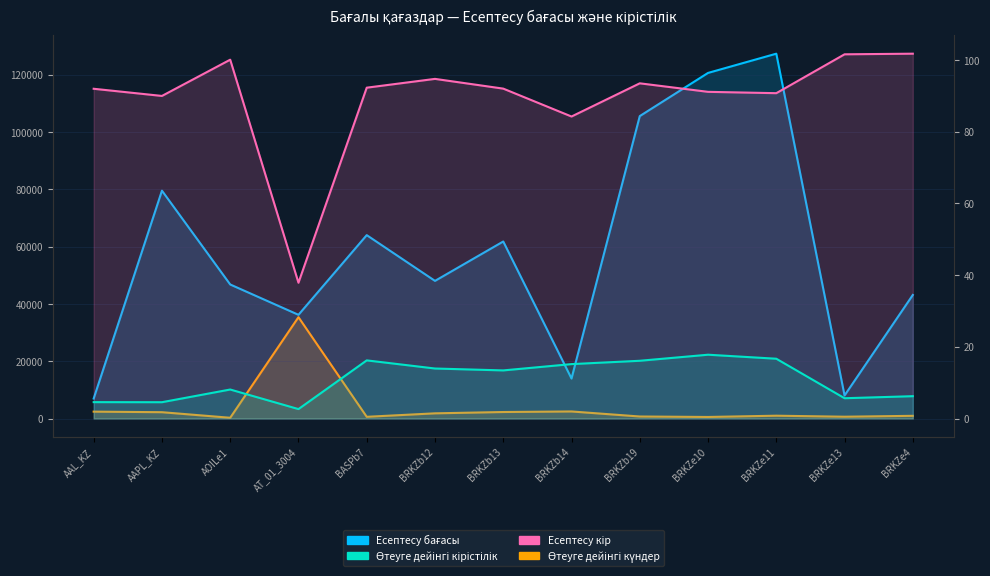

Which series changed the most between AAL_KZ and BASPb7?

Есептесу бағасы